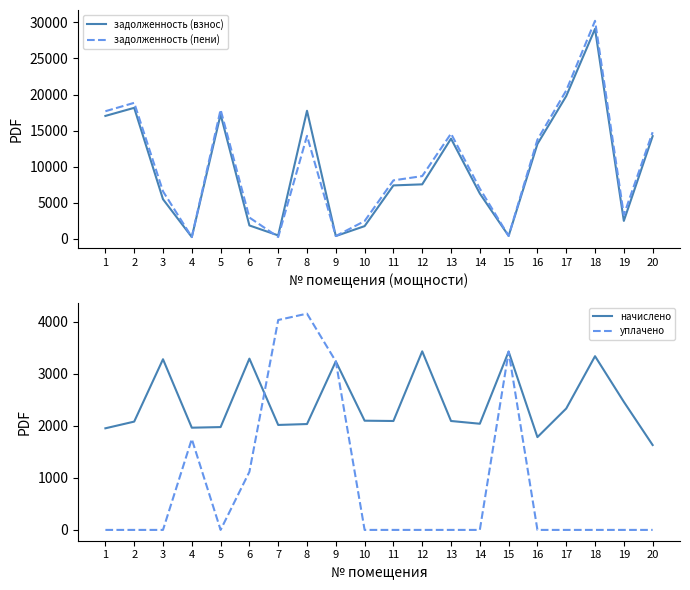

What is the difference between the second highest and minimum values in the начислено series?

1795.9